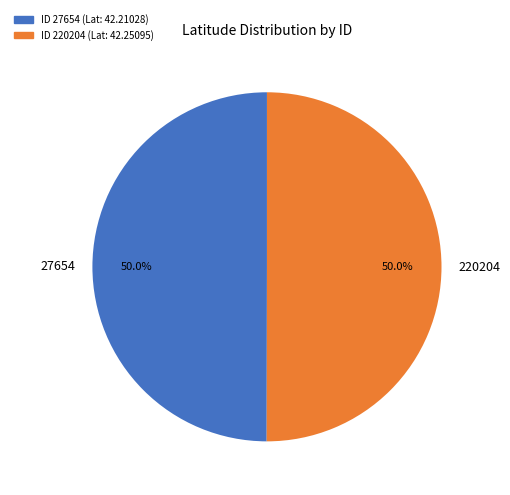

Is the sum of 27654 and 220204 greater than half?

Yes